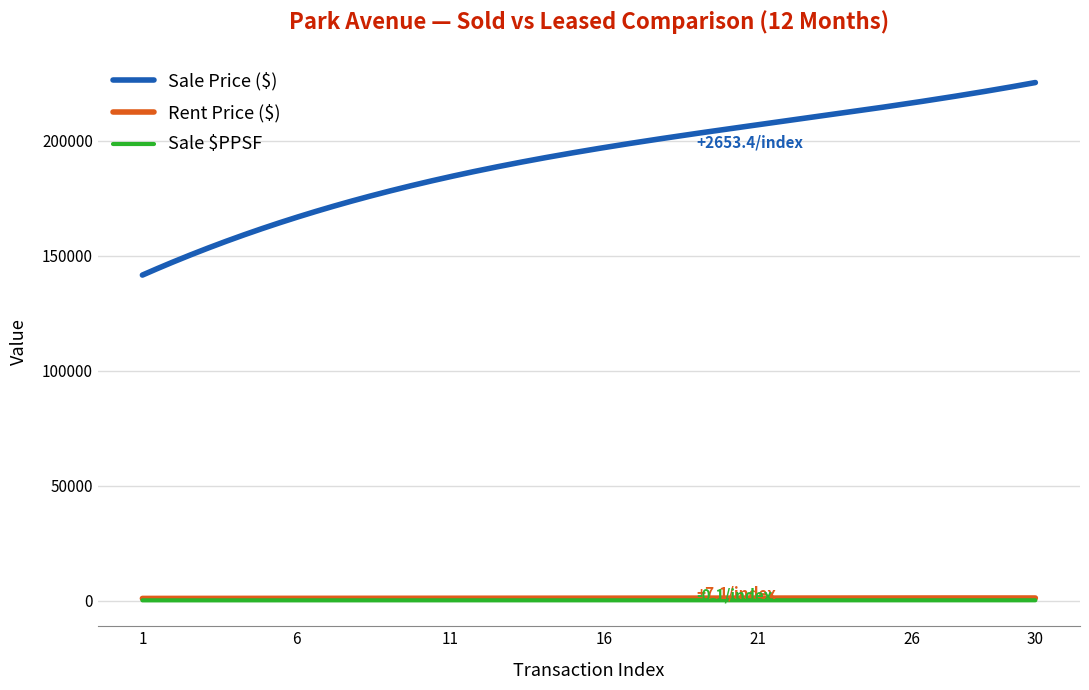

What is the minimum value for Sale Price ($)?

141588.5